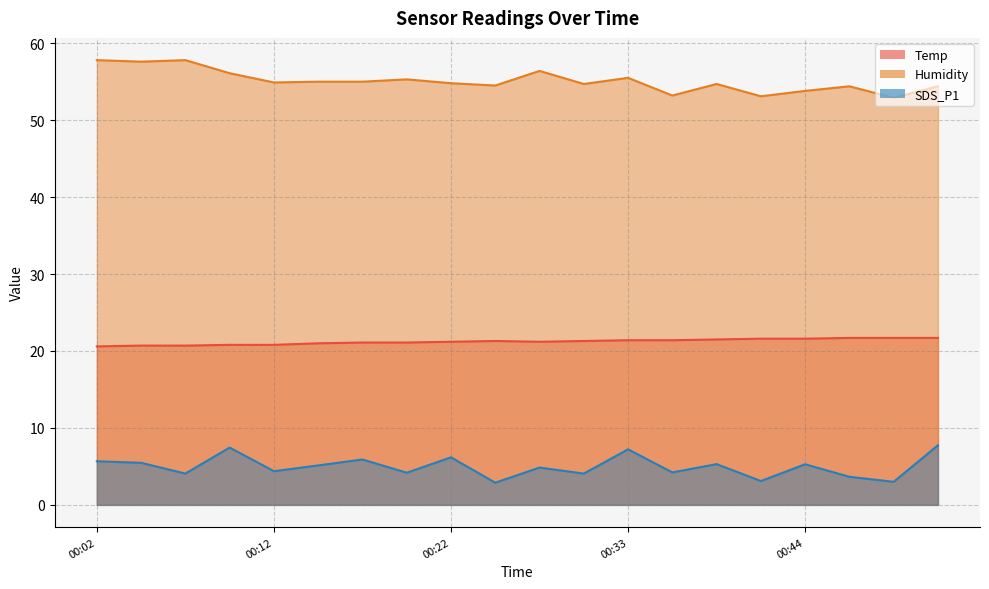

What is the value of the Humidity point at the 2nd from the left?

57.6